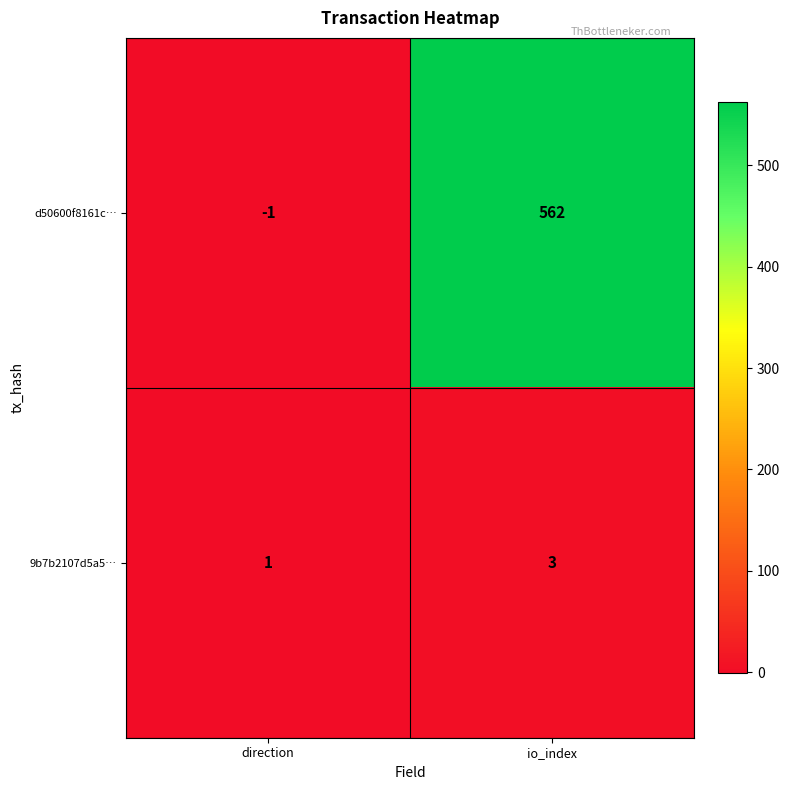

Which series changed the most between direction and io_index?

d50600f8161c…